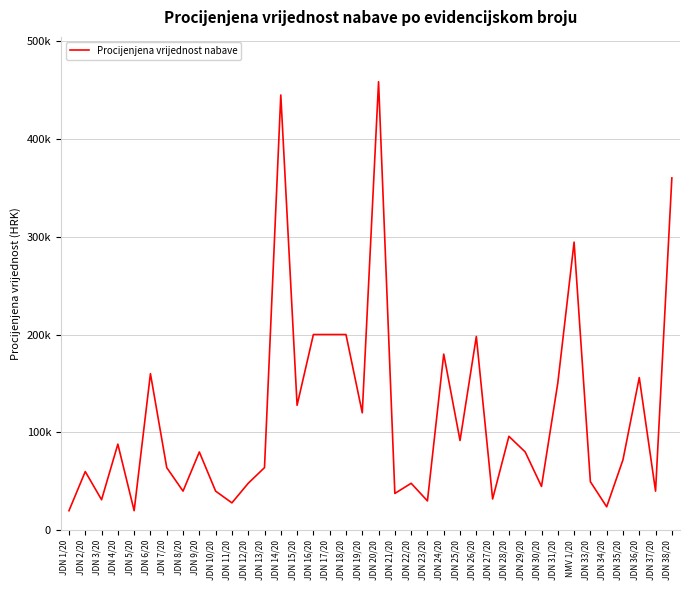

True or false: the data shows 28000.0 at JDN 11/20.

True